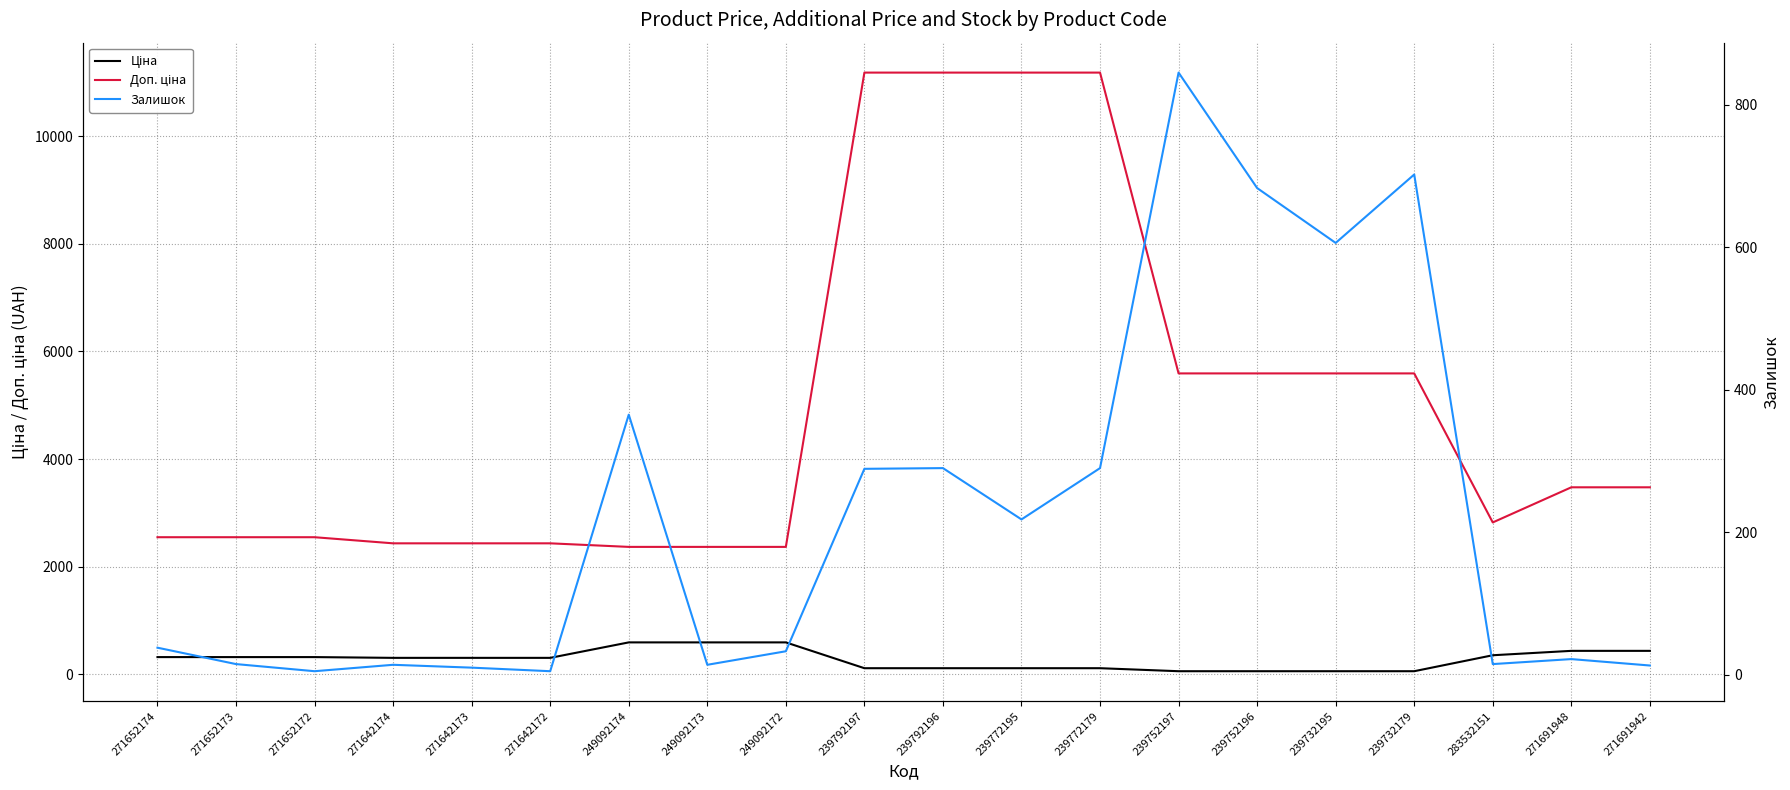

True or false: Доп. ціна and Ціна intersect in this chart.

False